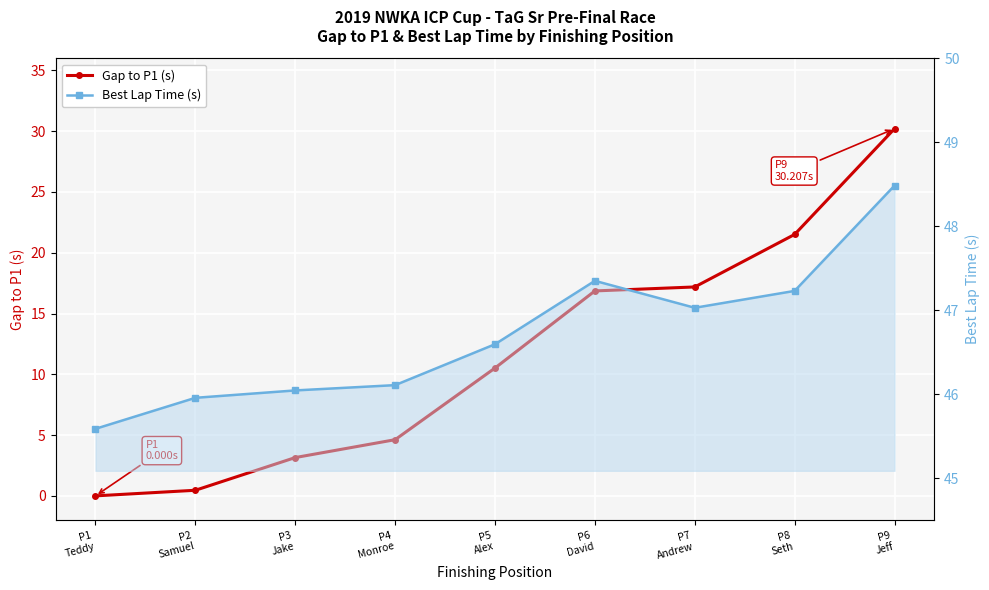

At which label does Best Lap Time (s) reach its peak?

P9
Jeff